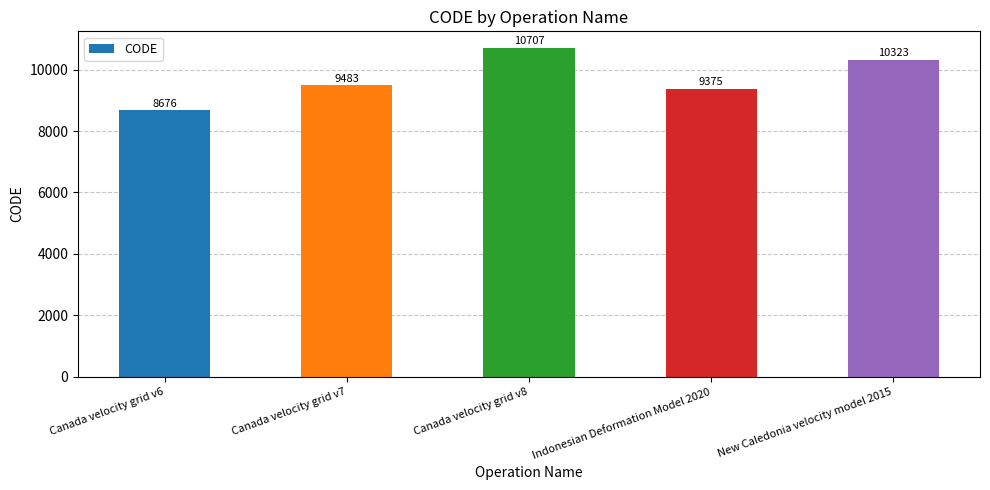

Are the bars horizontal?

No